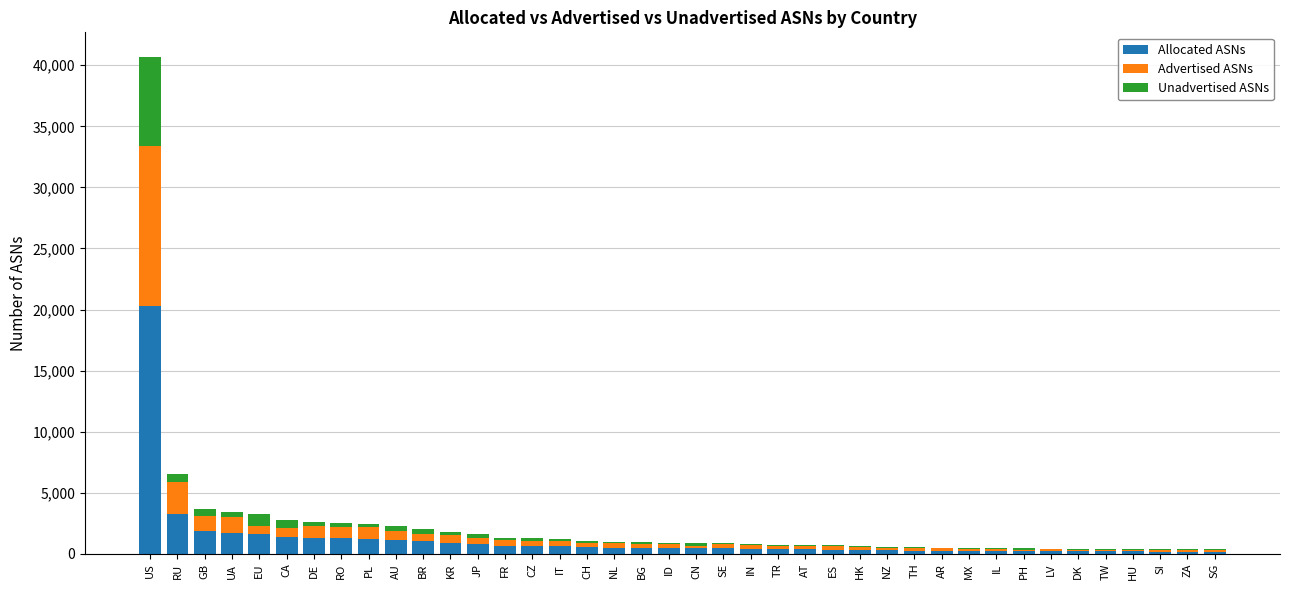

True or false: Allocated ASNs has a value of 20331 at US.

True